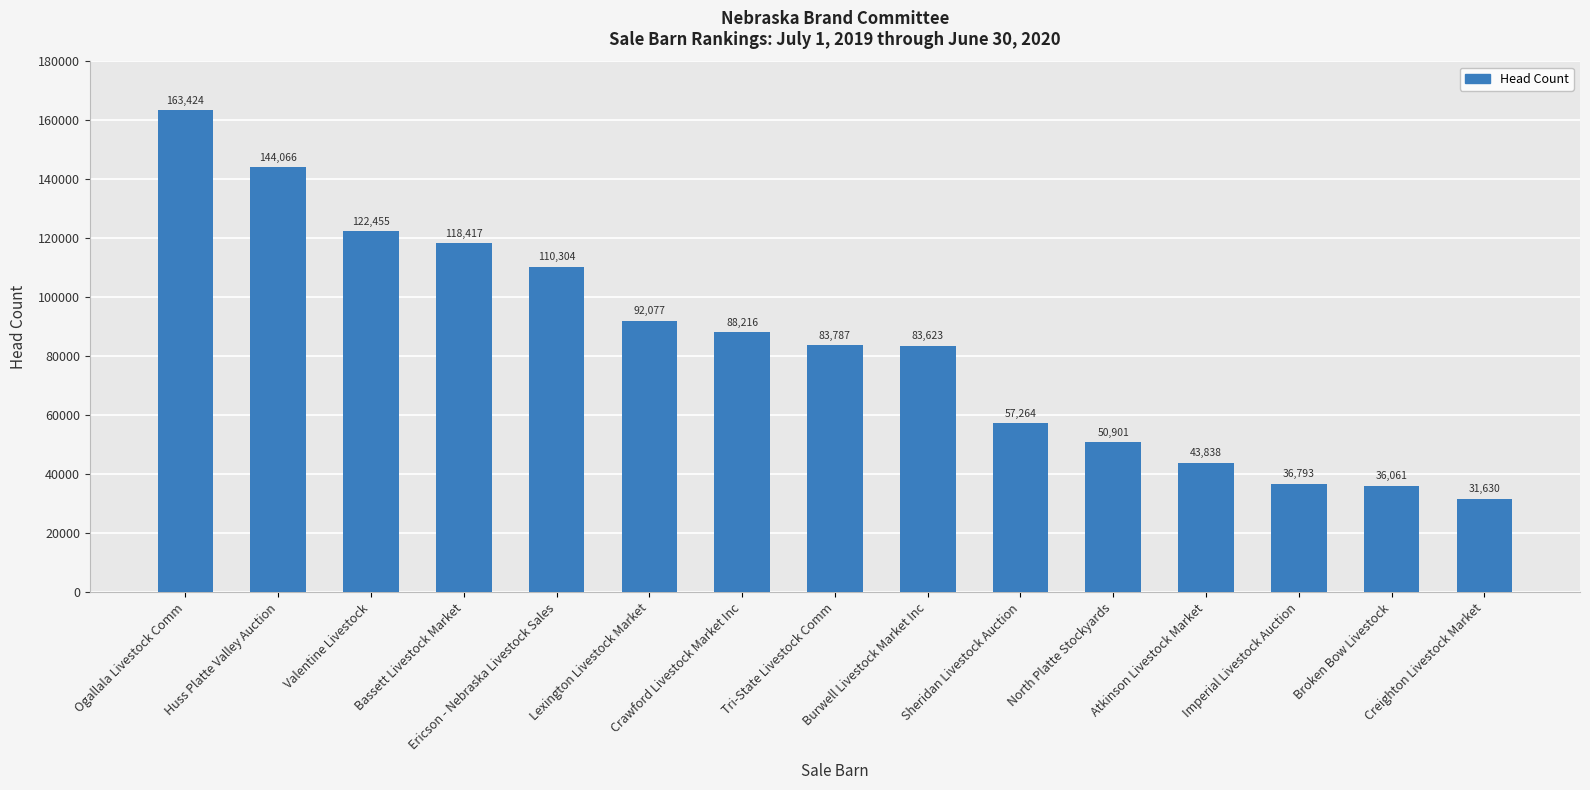

Which category has the highest value across all series?

Ogallala Livestock Comm